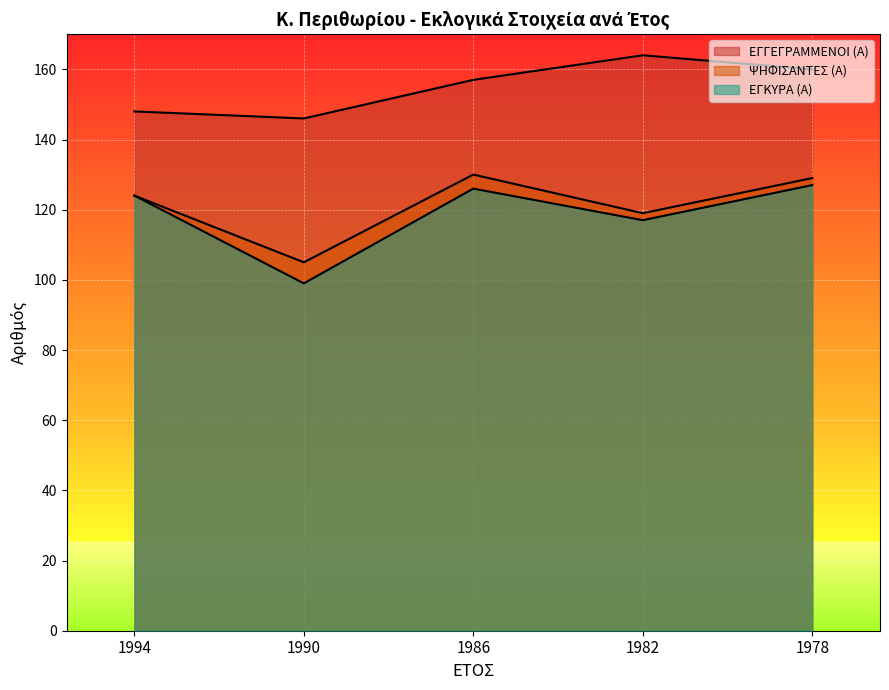

What is the highest value of the ΕΓΓΕΓΡΑΜΜΕΝΟΙ (Α) series?

164